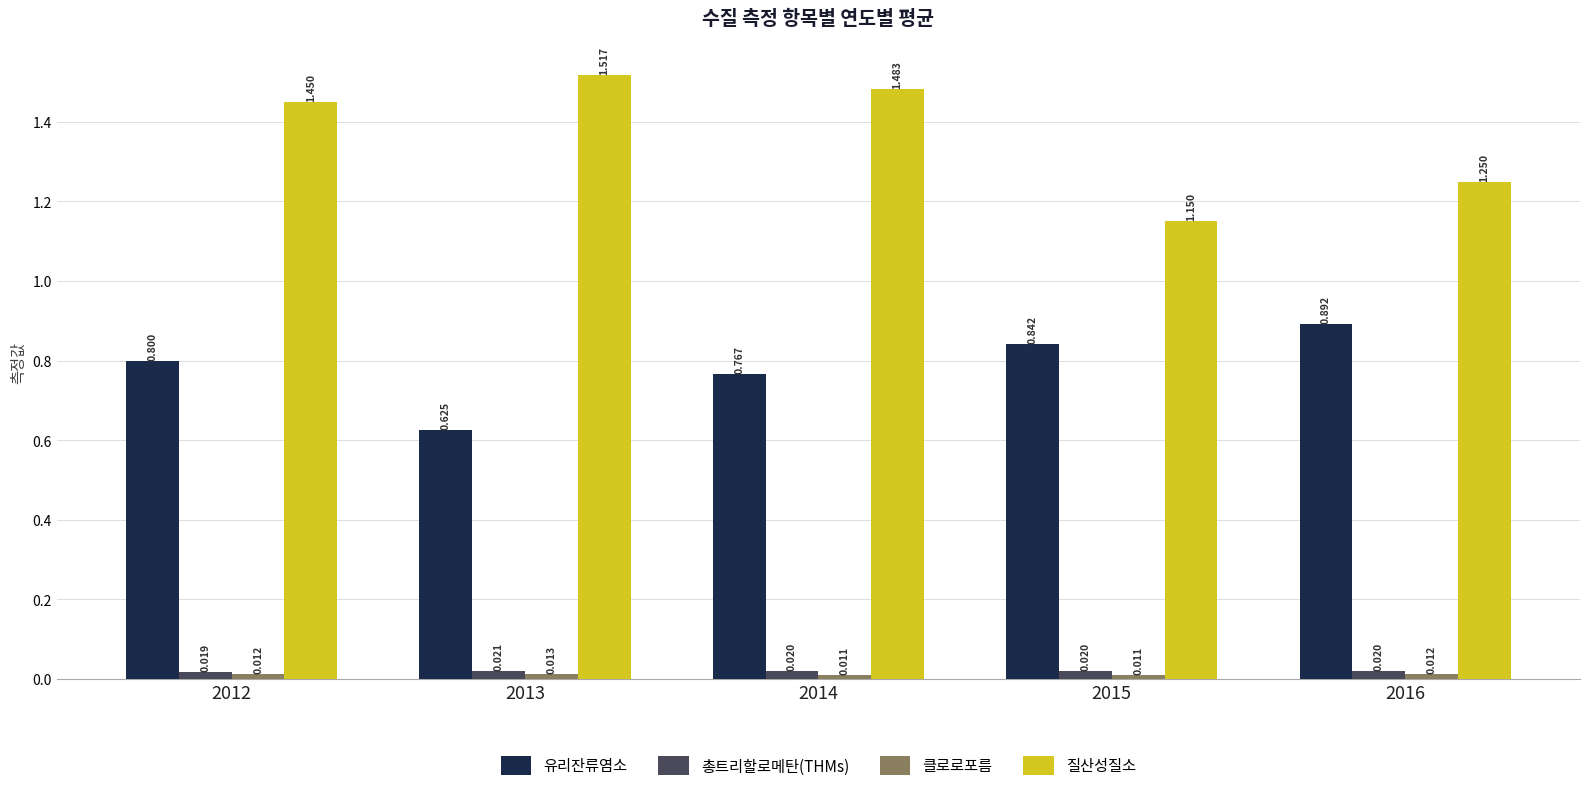

How many bars are there in each group?

4